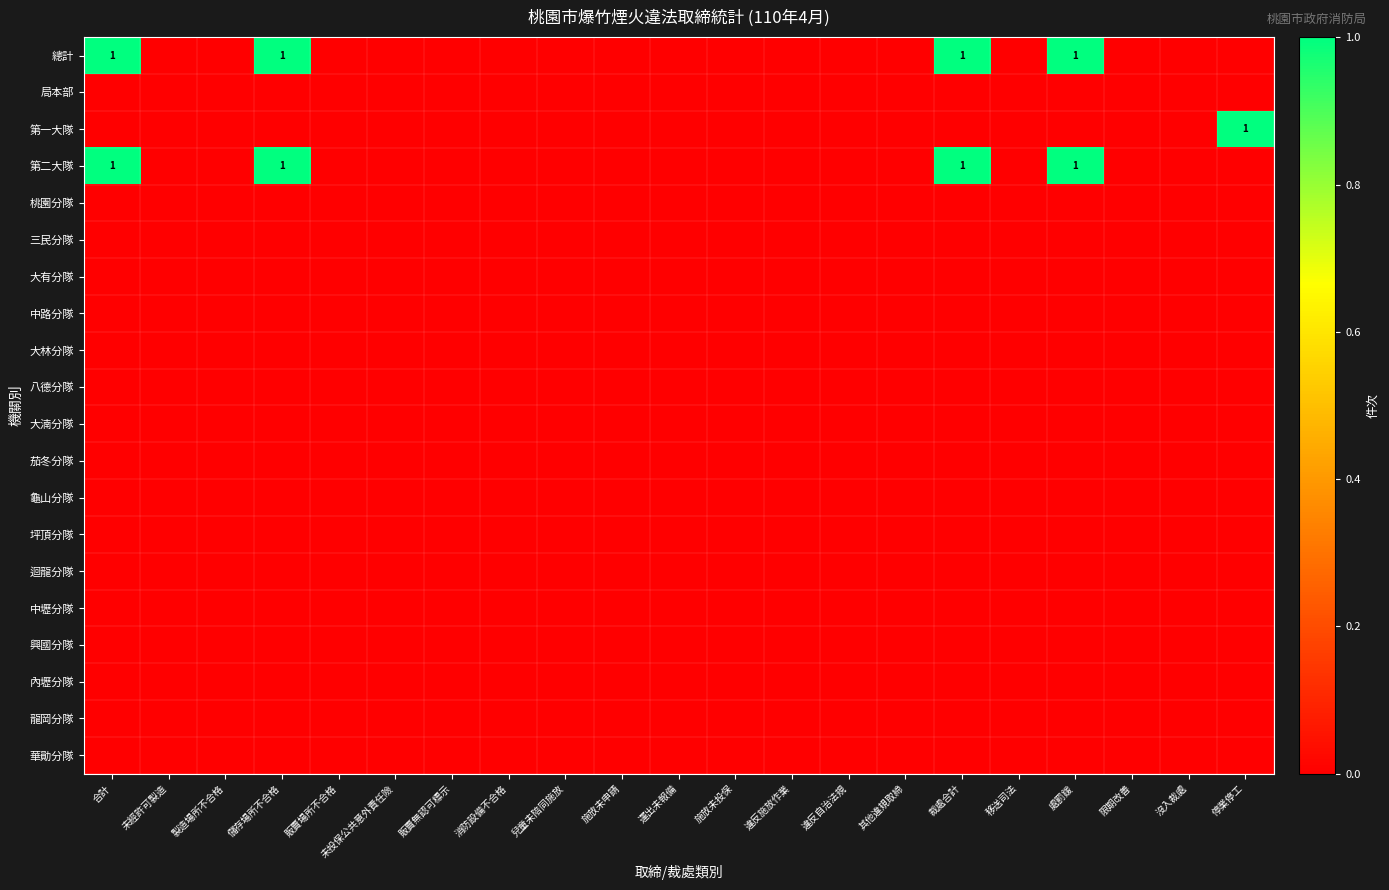

Which series has the largest total across all categories?

總計